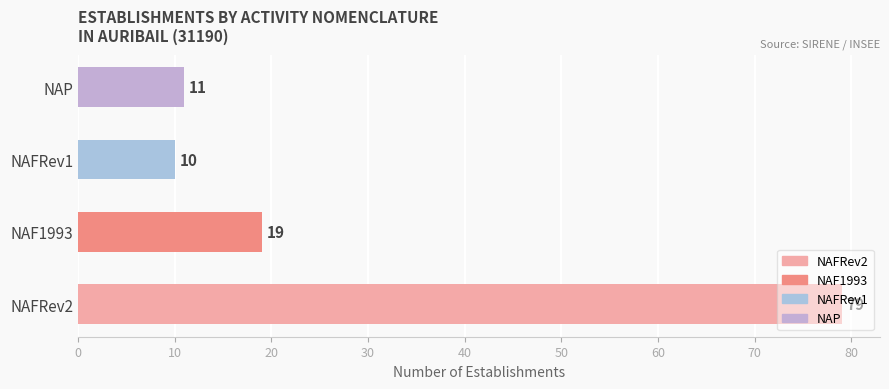

What is the minimum value shown in the chart?

10